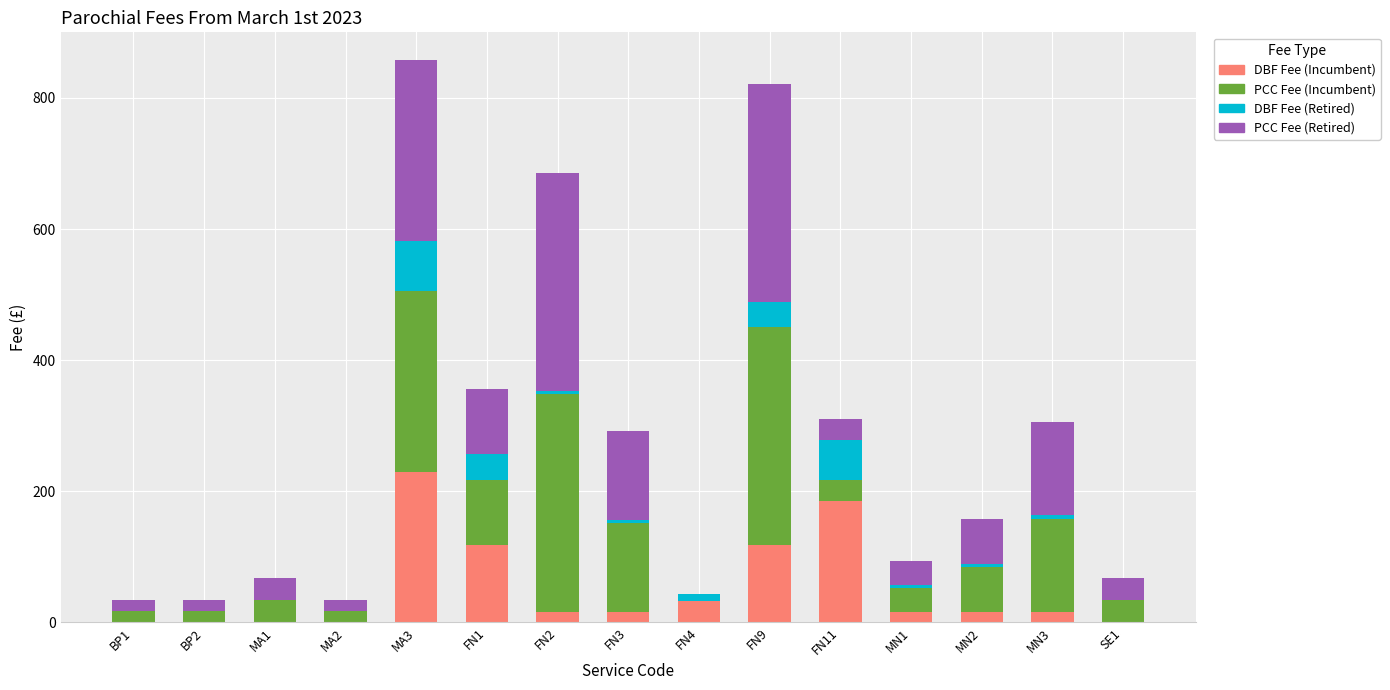

What is the total value across all series at FN9?

821.3